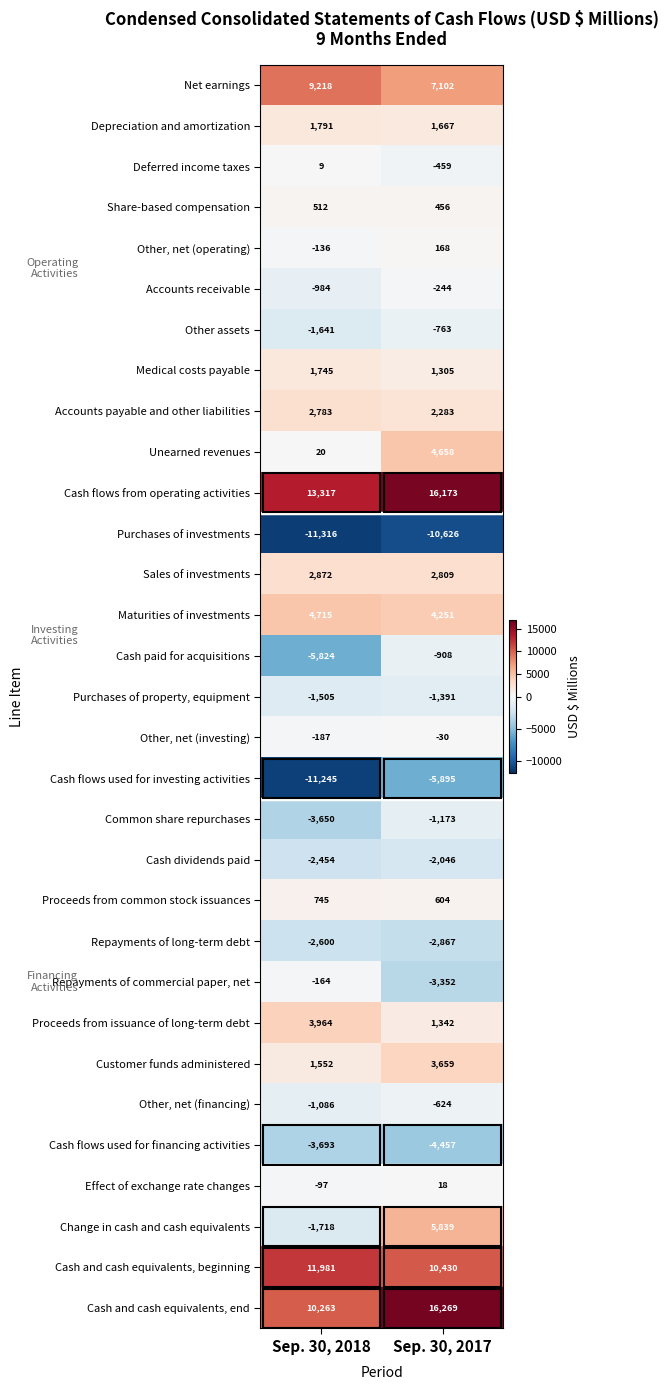

Which series has the largest total across all categories?

Cash flows from operating activities